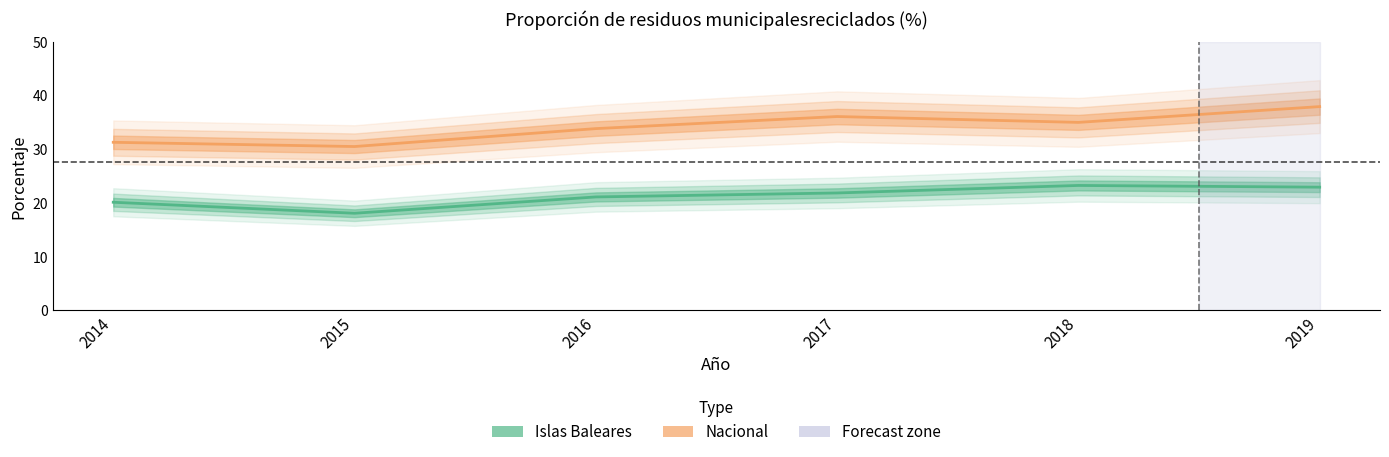

At which category does the chart reach its peak across all series?

2019